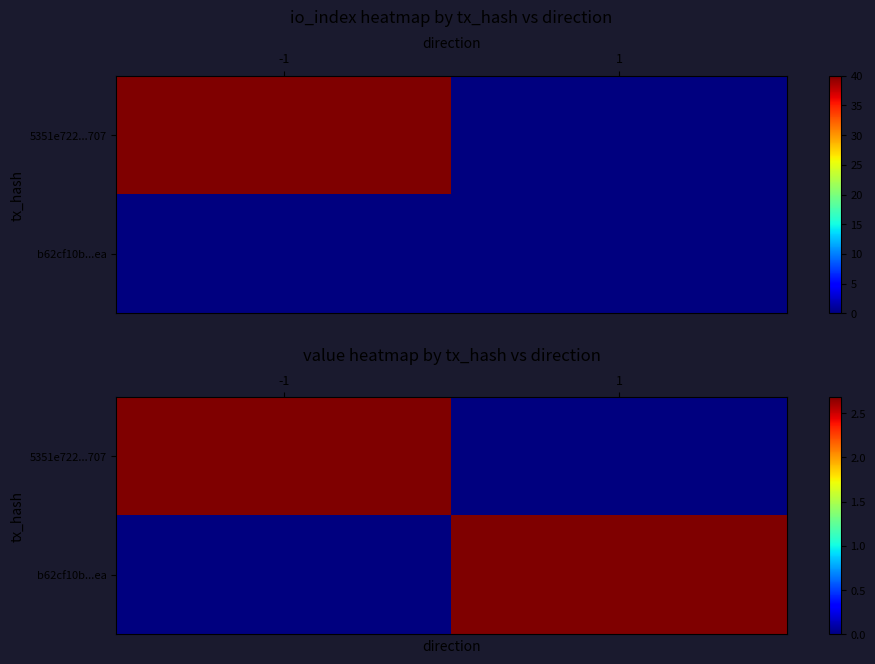

What value does the b62cf10b...ea series have at 1?

2.7